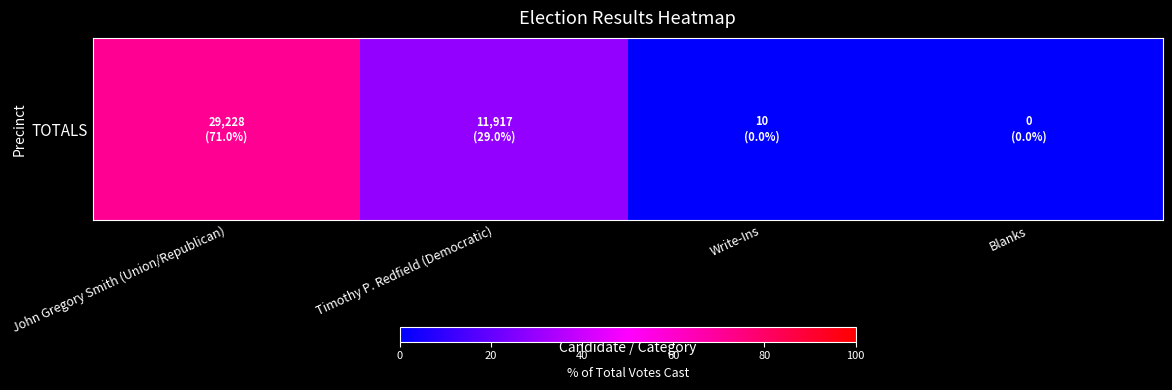

How many values exceed 28?

2